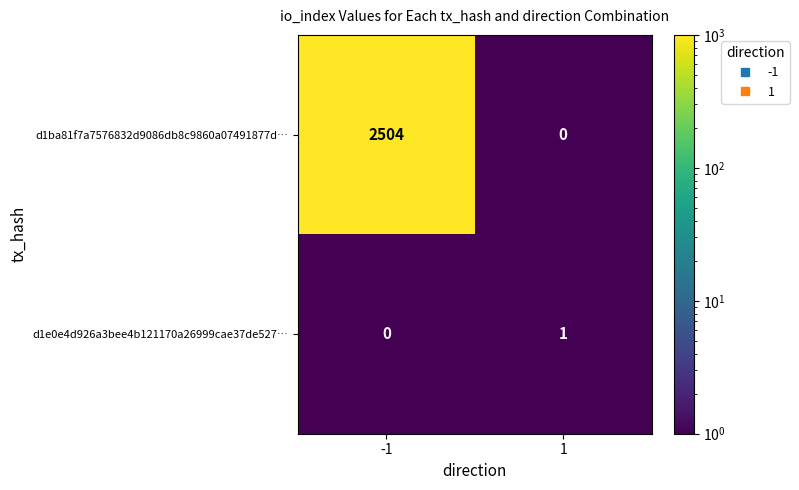

Which label corresponds to the largest value in the chart?

-1